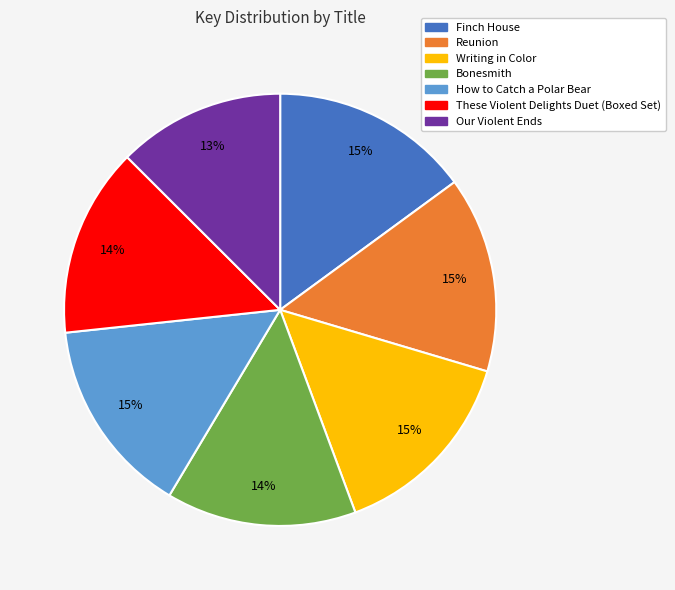

What is the smallest slice in the pie chart?

Our Violent Ends